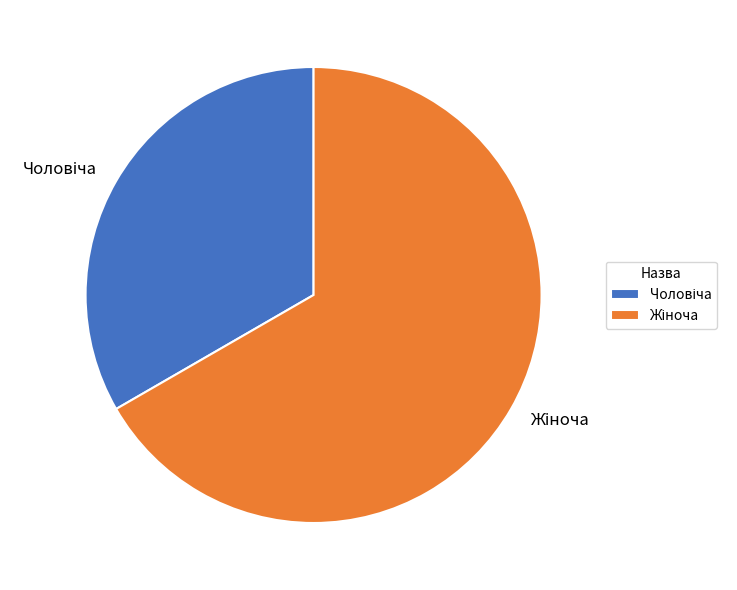

Is there a majority slice in this chart?

Yes